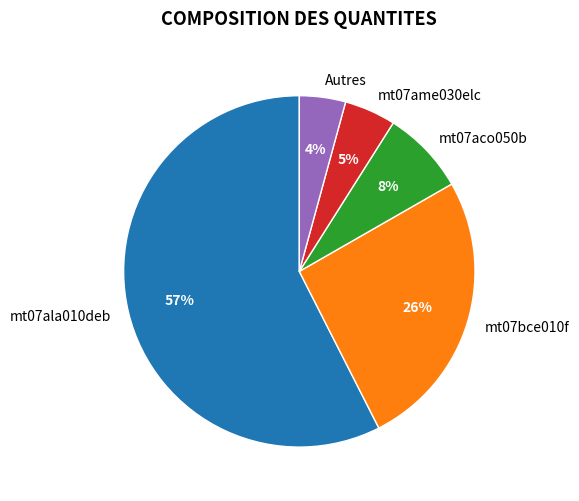

Which category has the biggest portion of the pie?

mt07ala010deb